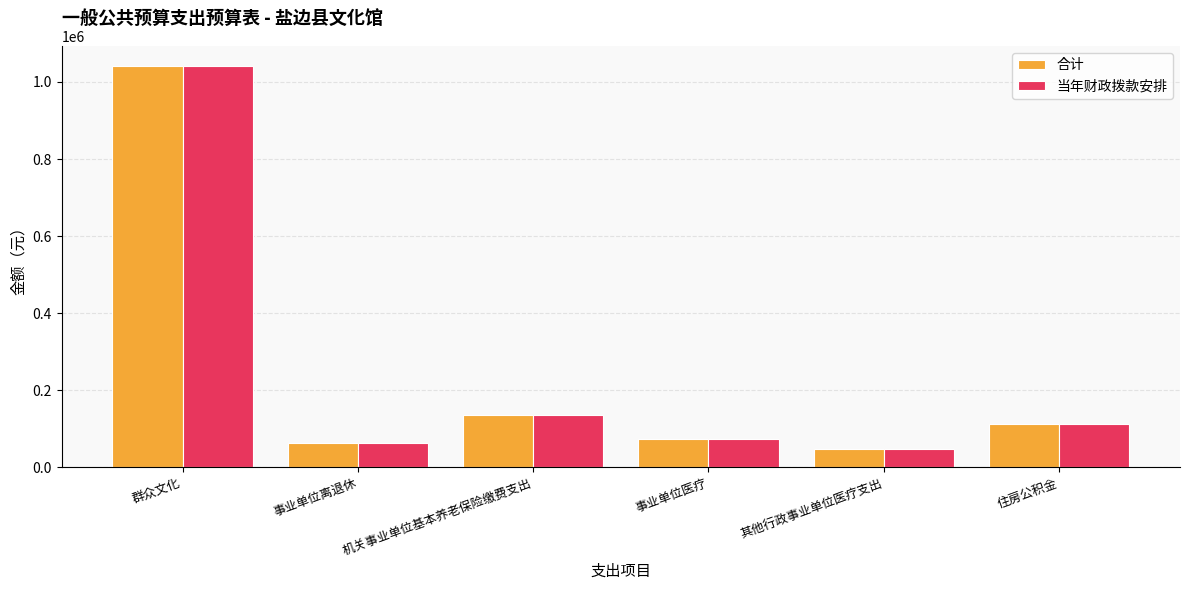

What is the difference between the 当年财政拨款安排 values at 住房公积金 and 群众文化?

929941.2